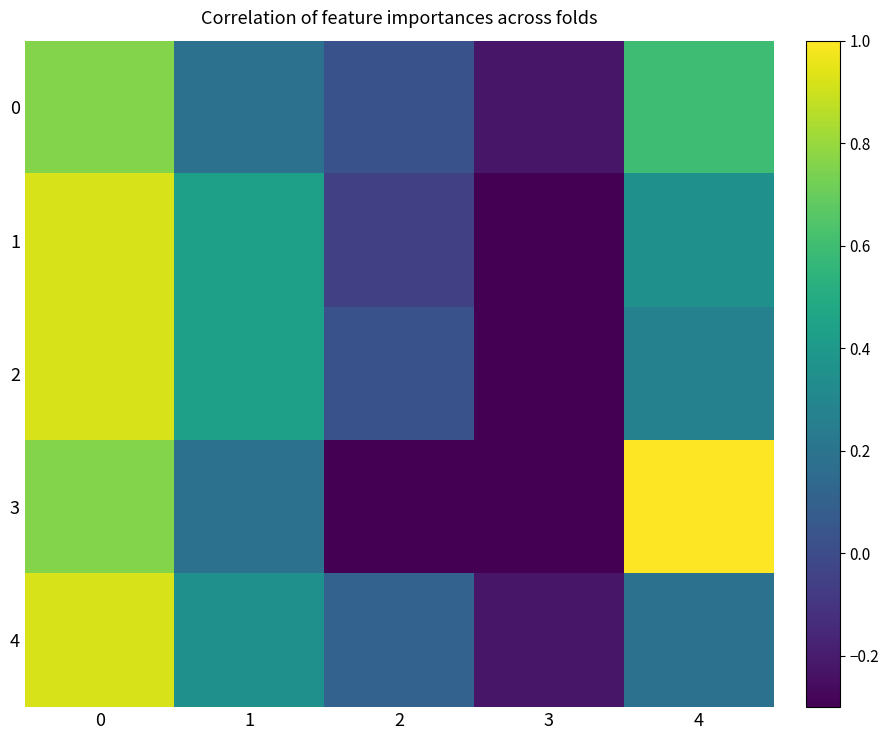

Rank the series by their maximum value, from highest to lowest.

3, 1, 2, 4, 0